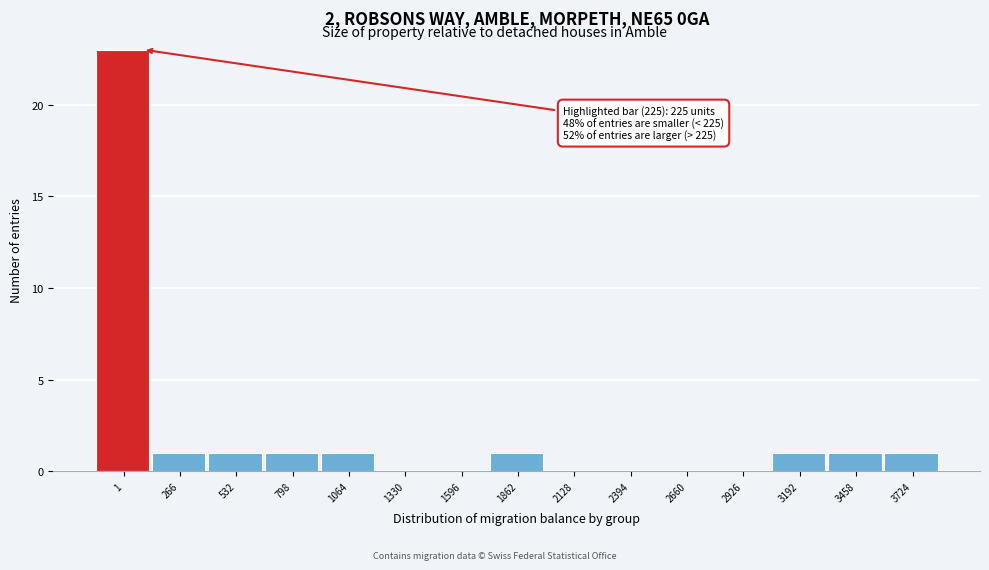

Reading left to right, transcribe all the data shown in this chart.

1=23	266=1	532=1	798=1	1064=1	1330=0	1596=0	1862=1	2128=0	2394=0	2660=0	2926=0	3192=1	3458=1	3724=1